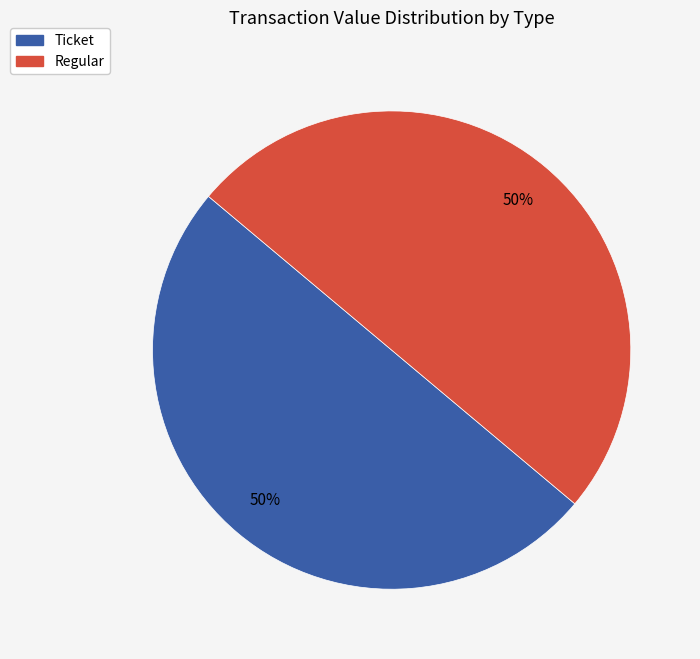

How many slices are in this pie chart?

2